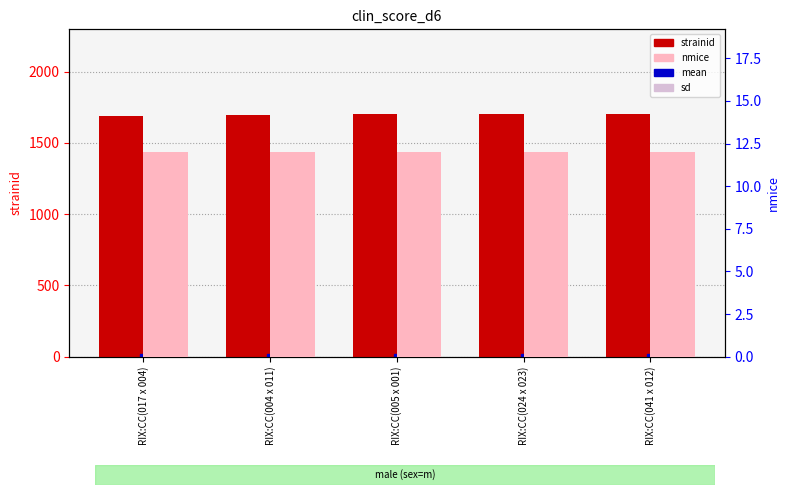

Is the value of nmice at RIX:CC(004 x 011) greater than the value of strainid at RIX:CC(017 x 004)?

No